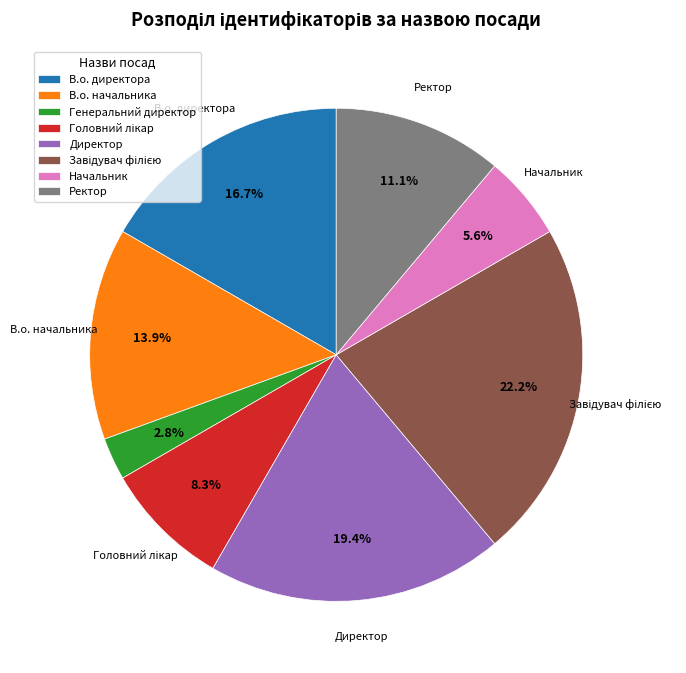

Between В.о. директора and Начальник, which is larger?

В.о. директора